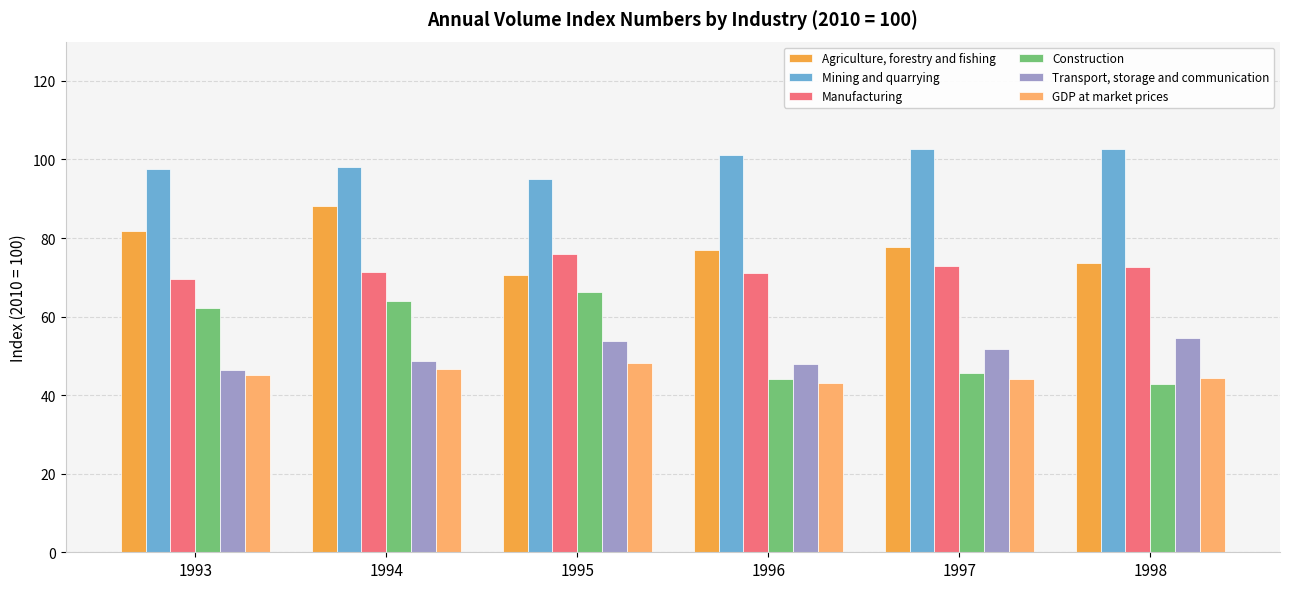

Which series changed the most between 1993 and 1996?

Construction